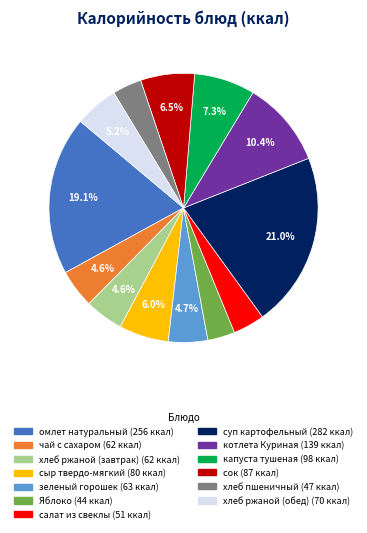

Is there a majority slice in this chart?

No